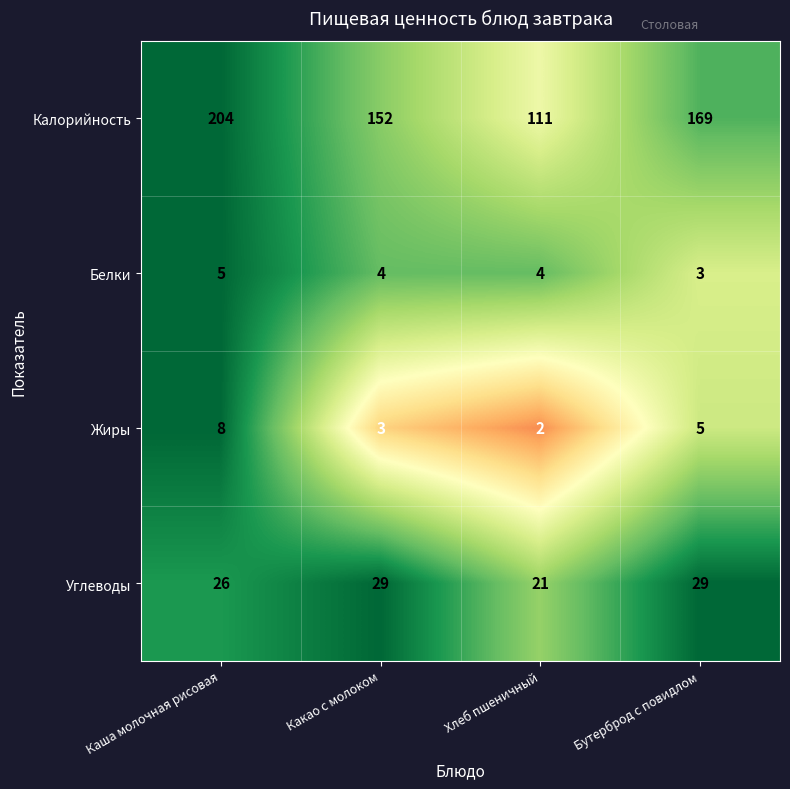

At which category is the sum across all series the highest?

Каша молочная рисовая